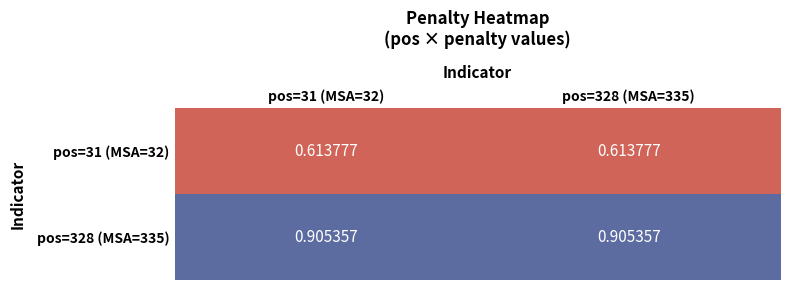

Is the value of pos=328 (MSA=335) at pos=328 (MSA=335) greater than the value of pos=31 (MSA=32) at pos=328 (MSA=335)?

Yes